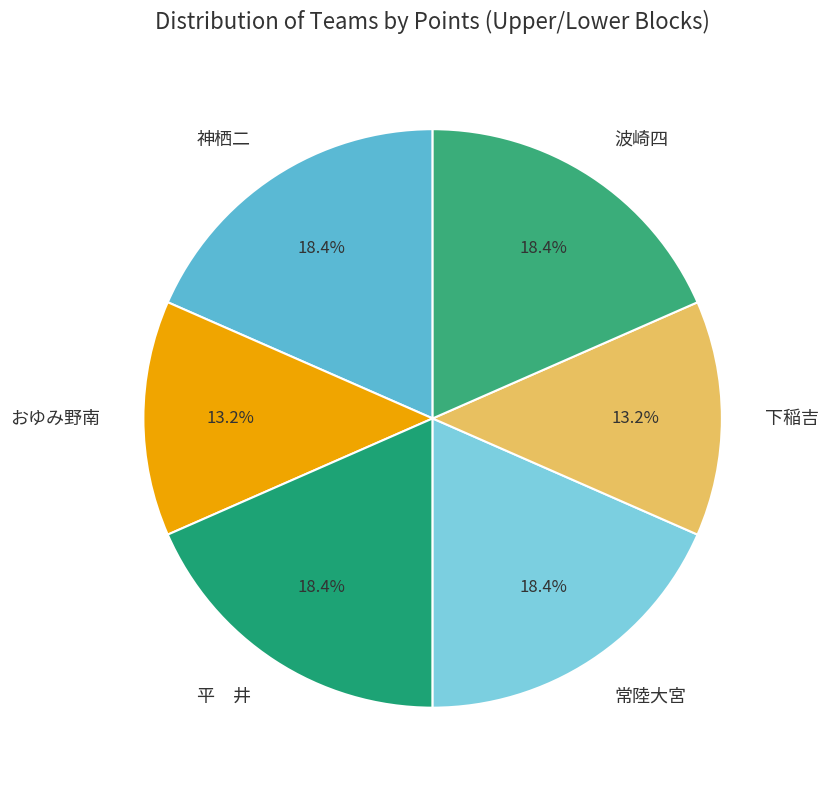

To the nearest percent, what is the combined percentage of 下稲吉 and 波崎四?

32%